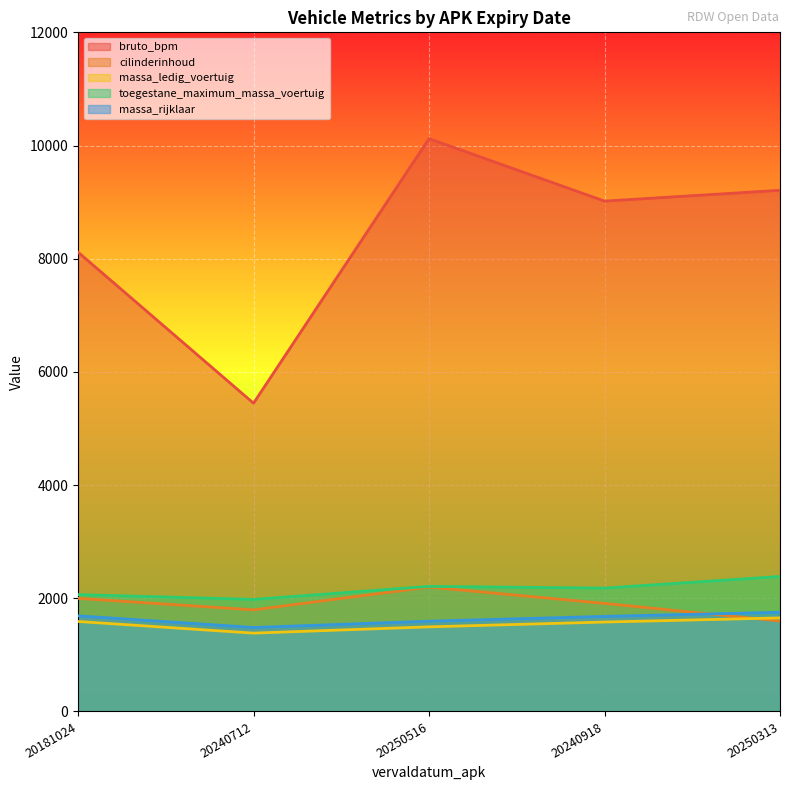

What is the sum of the massa_ledig_voertuig values at 20250516 and 20250313?

3148